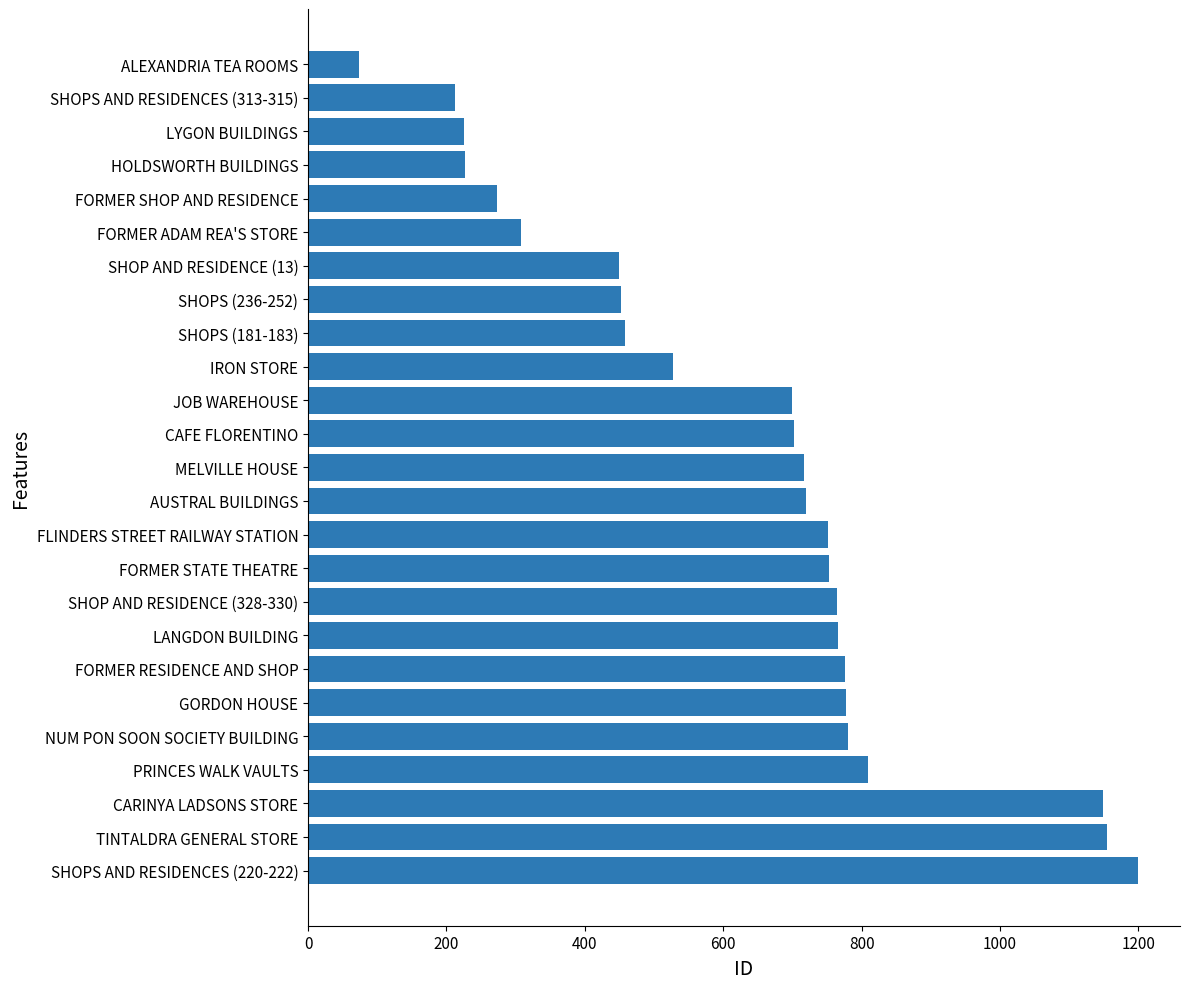

Are the bars horizontal?

Yes